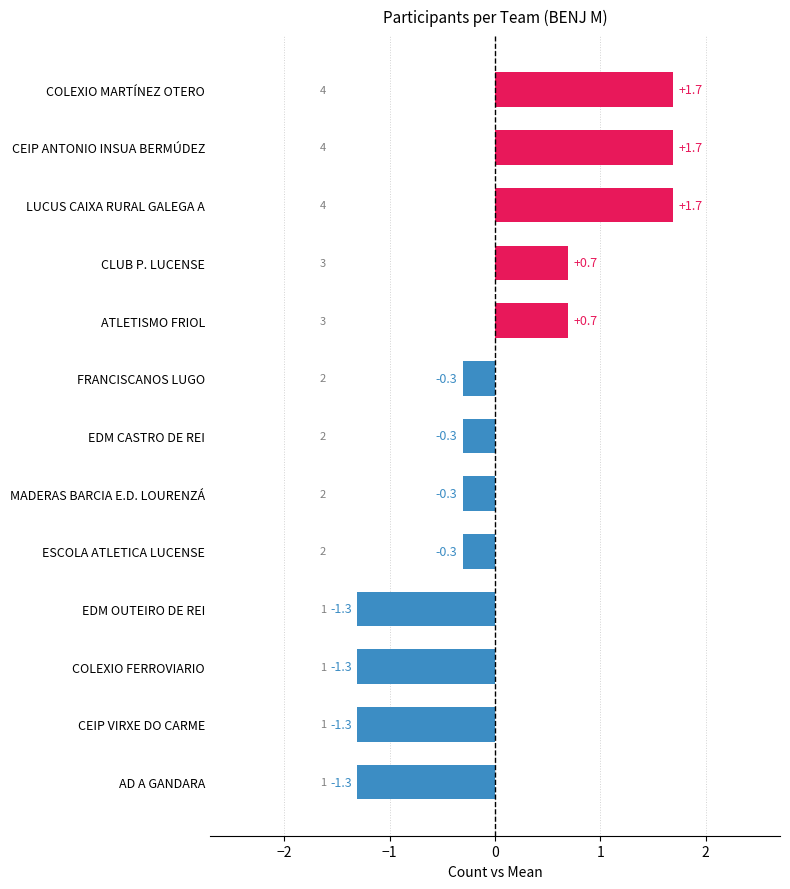

Are the bars grouped side by side (vs. stacked)?

No